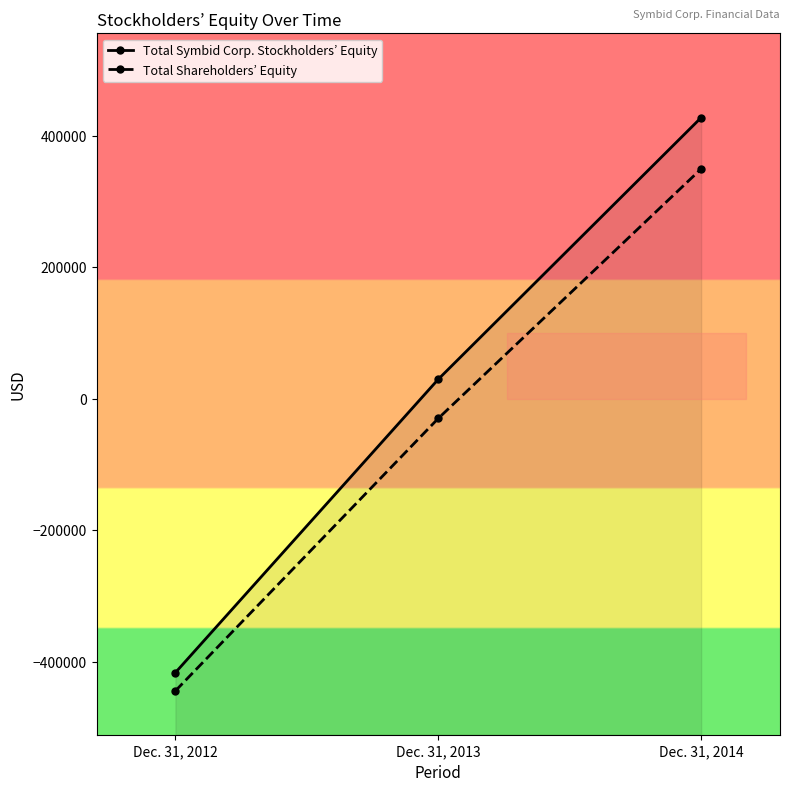

Between Dec. 31, 2013 and Dec. 31, 2012, which is larger?

Dec. 31, 2013